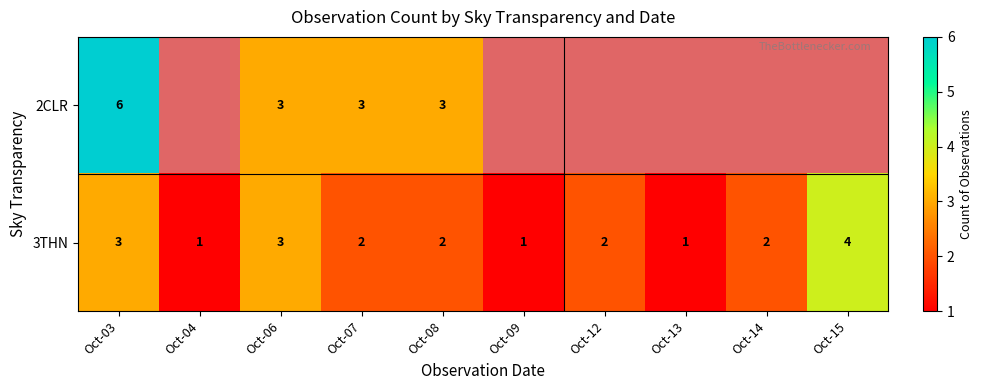

At which category is the sum across all series the highest?

Oct-03